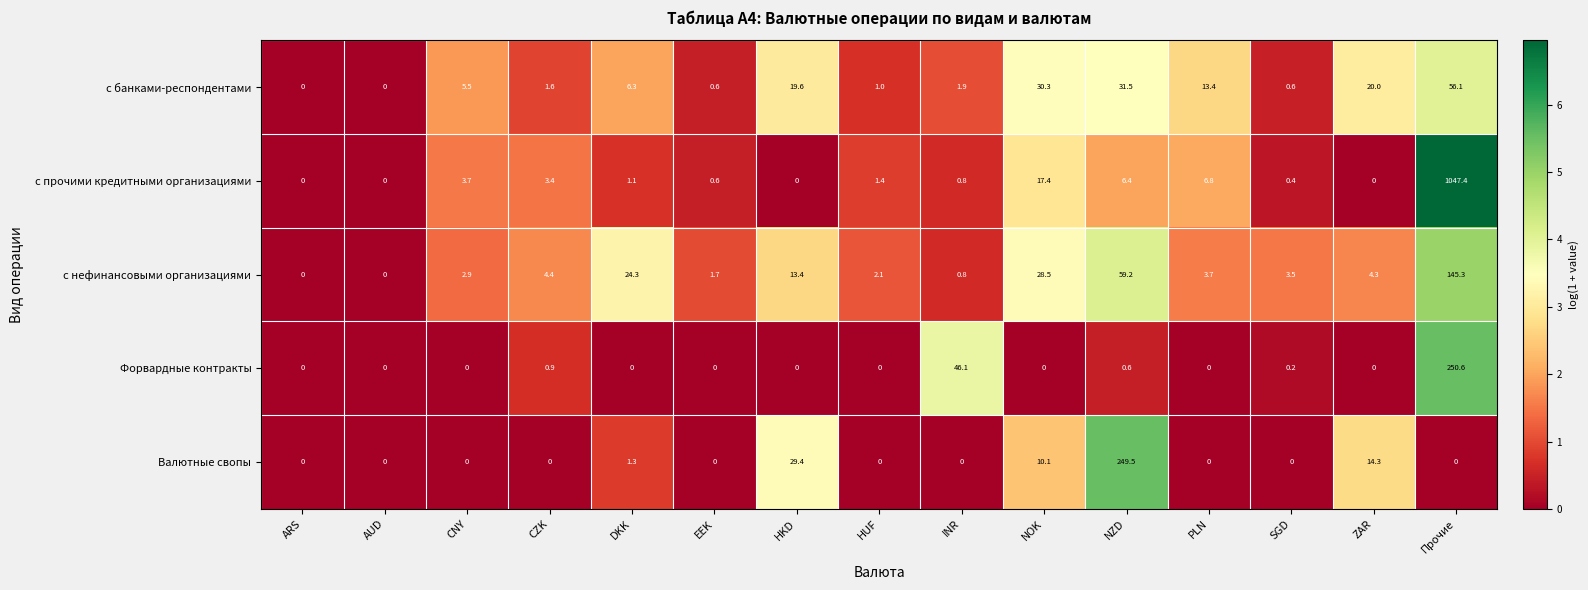

Which series changed the most between HKD and PLN?

Валютные свопы